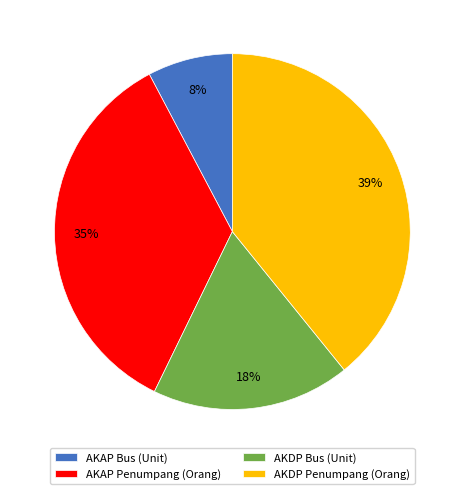

Rank the categories by value from highest to lowest.

AKDP Penumpang (Orang), AKAP Penumpang (Orang), AKDP Bus (Unit), AKAP Bus (Unit)